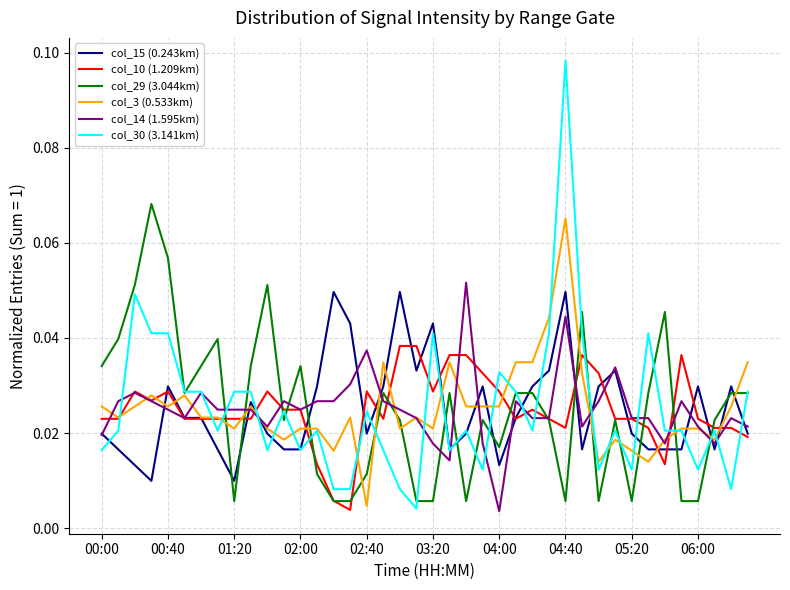

Which series has the largest range (max minus min)?

col_30 (3.141km)